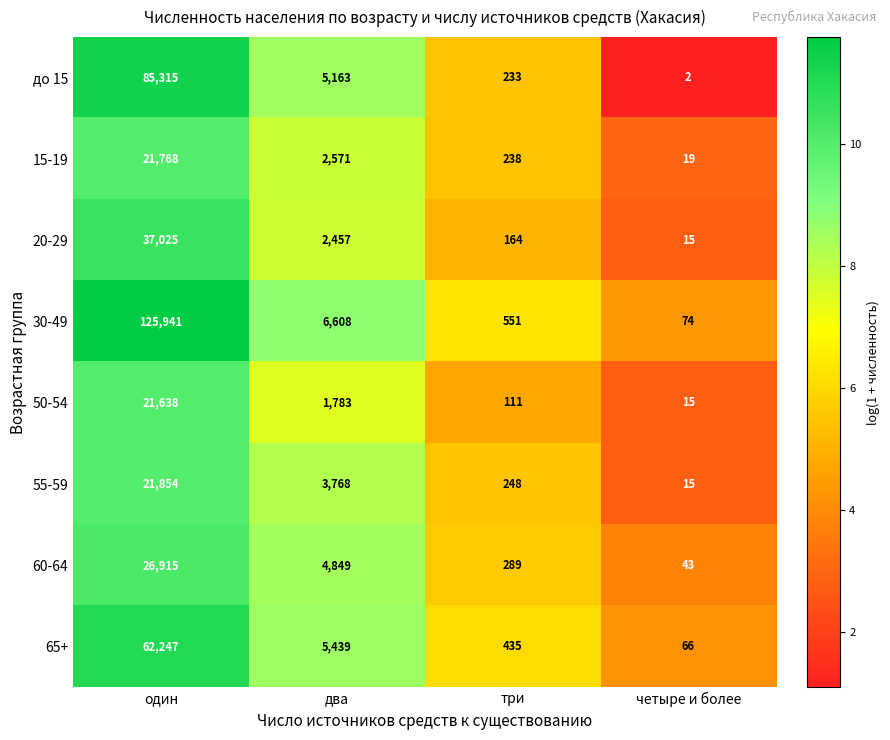

At which label does 65+ first exceed 5439?

один